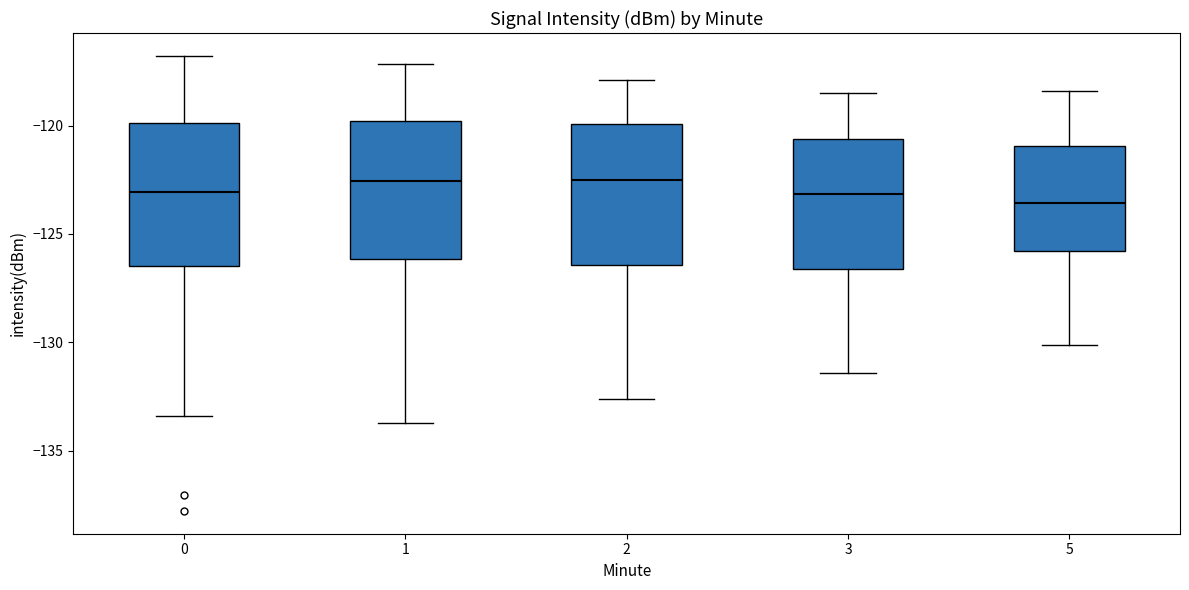

Reading left to right, read every box against the y-axis: the position of its median line, the range the box covers, and the ends of its whiskers. The values are not printed on the chart, so give them approximately, as read against the axis.

0: median -123.0, box -126.5 to -120.0, whiskers -133.5 to -117.0
1: median -122.5, box -126.0 to -120.0, whiskers -133.5 to -117.0
2: median -122.5, box -126.5 to -120.0, whiskers -132.5 to -118.0
3: median -123.0, box -126.5 to -120.5, whiskers -131.5 to -118.5
5: median -123.5, box -126.0 to -121.0, whiskers -130.0 to -118.5